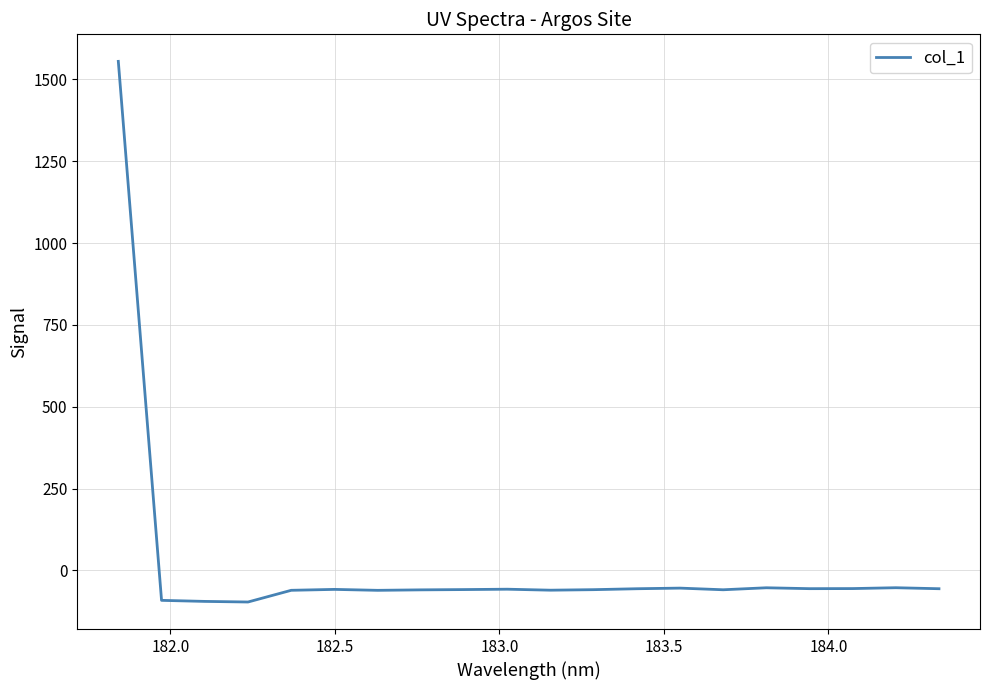

What is the greatest value displayed?

1555.1